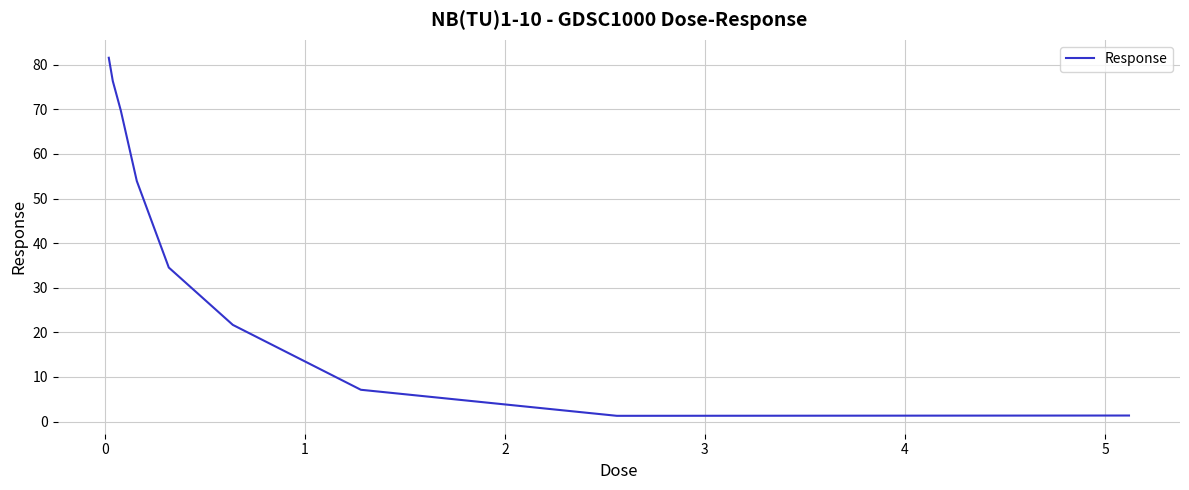

What is the average value?

38.6